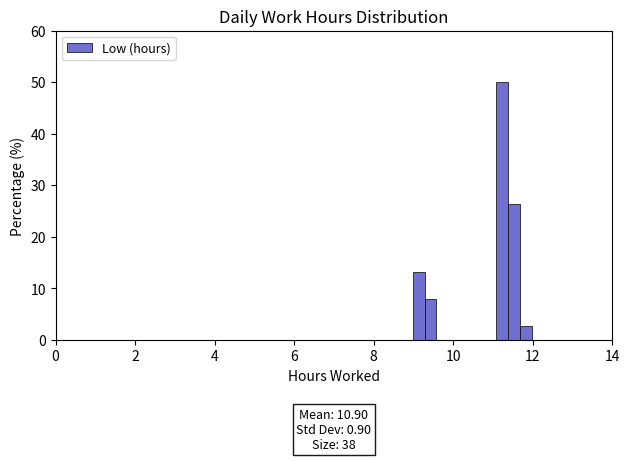

Around what value on the x-axis is the tallest bar? Give the approximate position of its centre, as read against the axis.

11.2